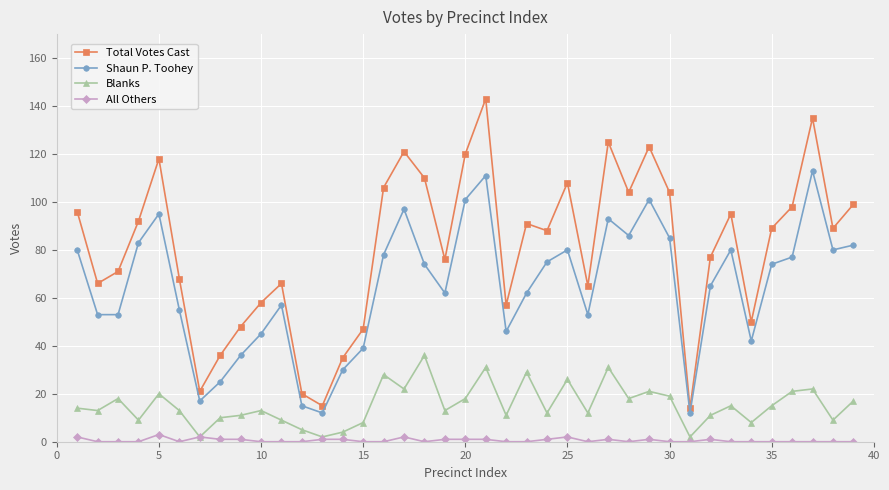

What is the maximum value shown in the chart?

143